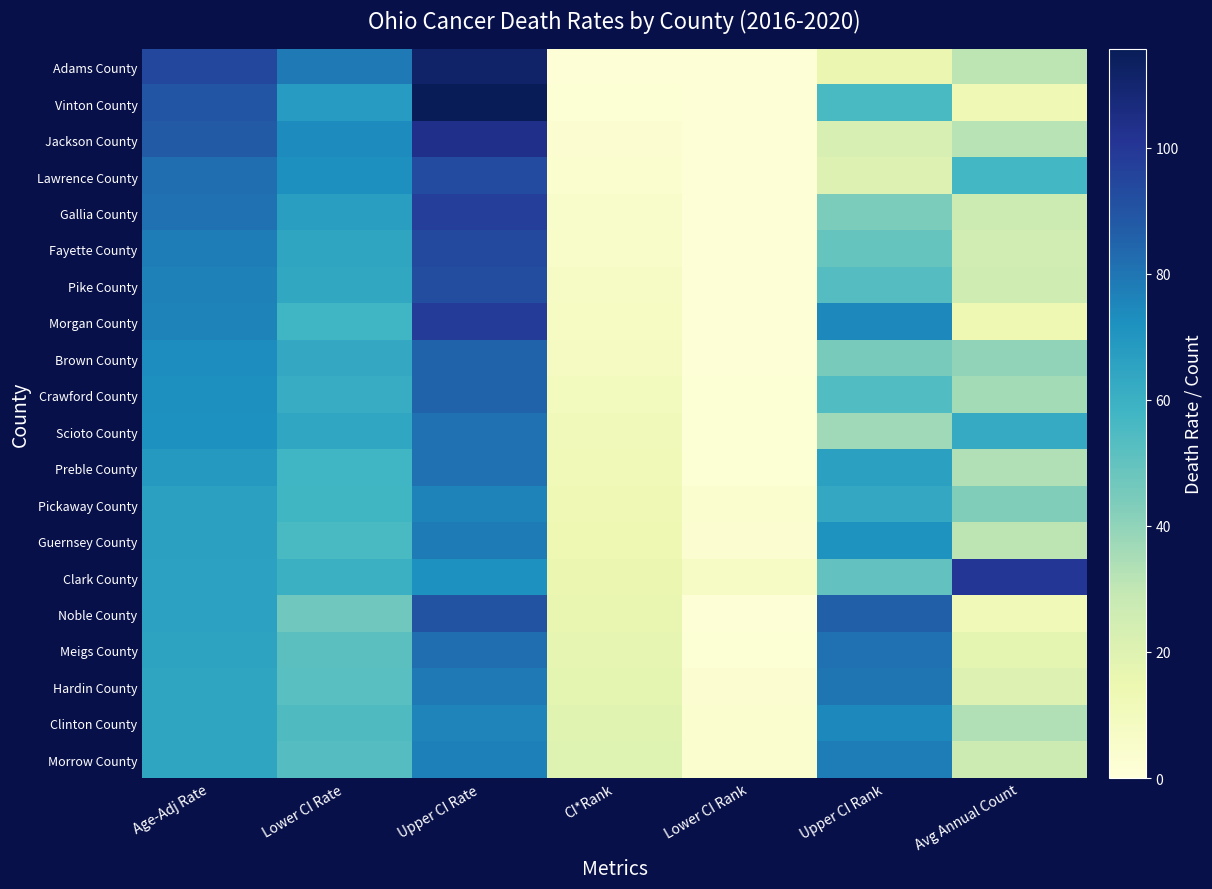

What is the smallest value displayed?

1.0